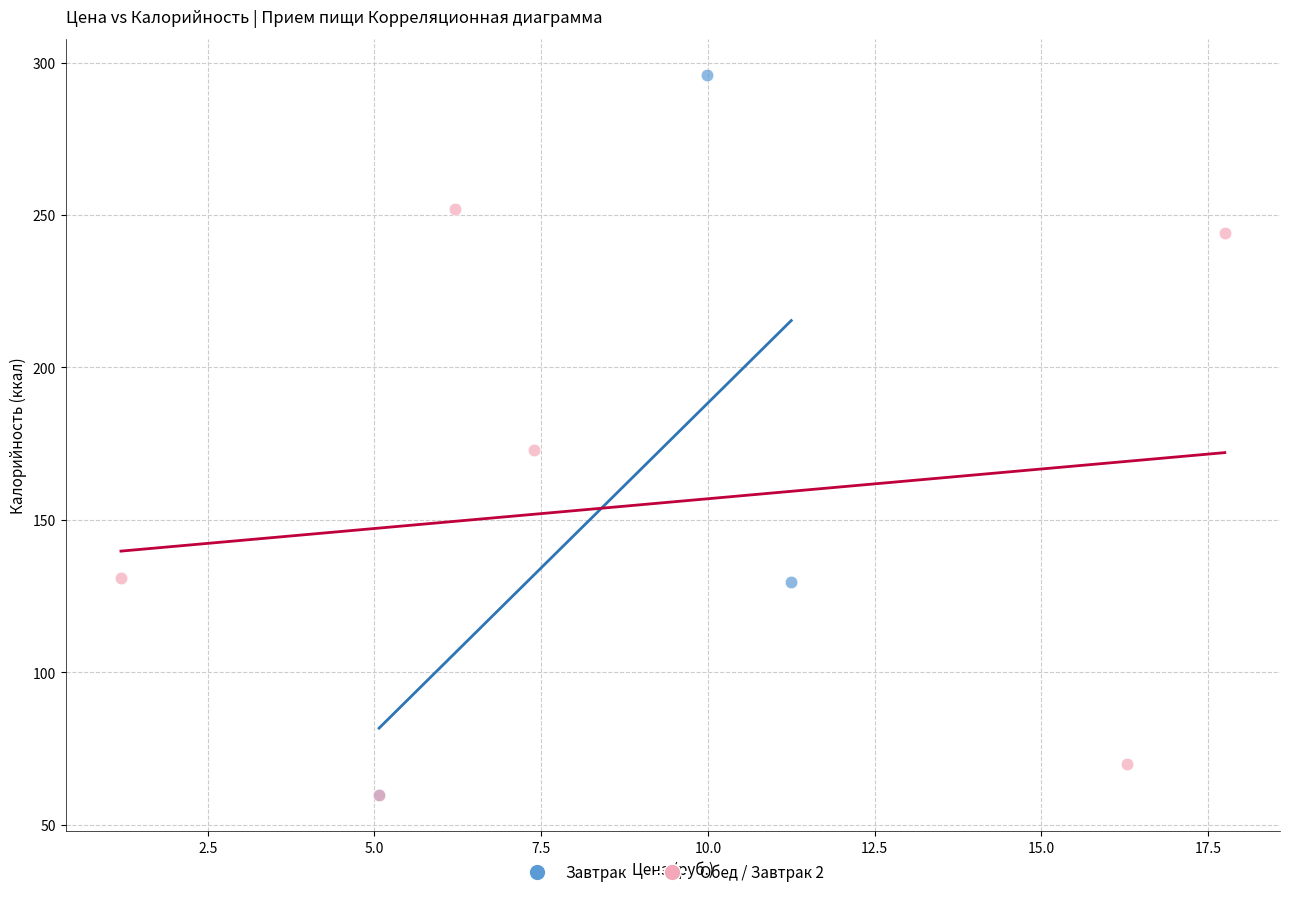

Which series reaches the maximum Y coordinate?

Завтрак